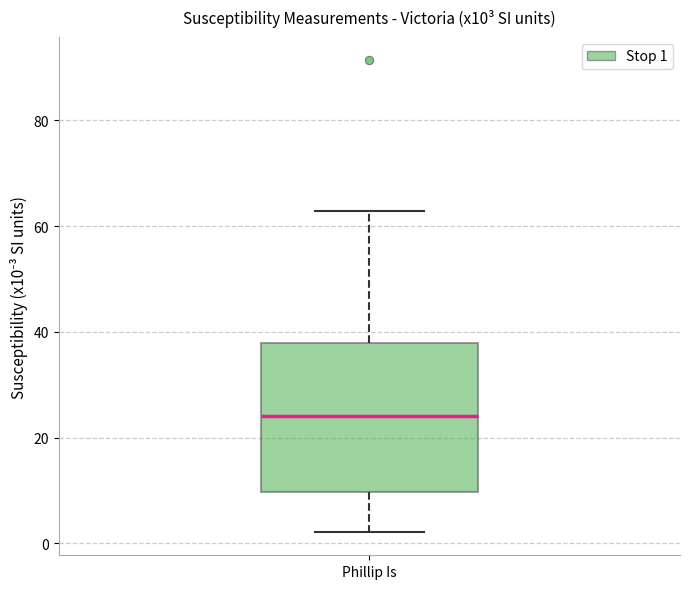

Read this box plot against the y-axis: the position of the median line, the range covered by the box, and the ends of both whiskers. The values are not printed on the chart, so give them approximately, as read against the axis.

median 24, box 10 to 38, whiskers 2 to 62